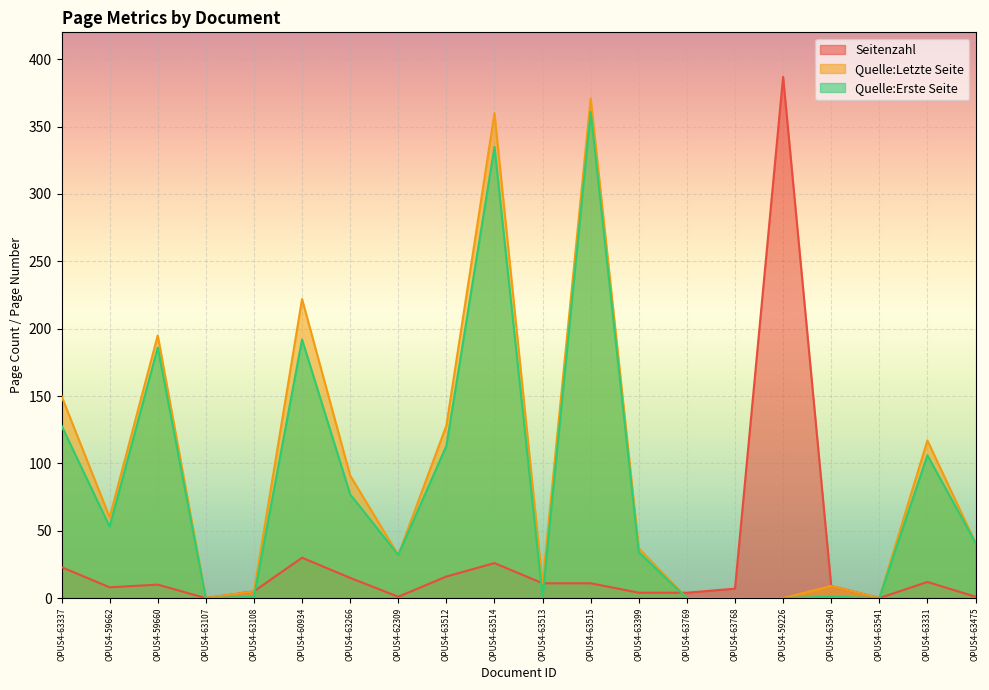

What is the spread (max minus min) of values at OPUS4-63768?

7